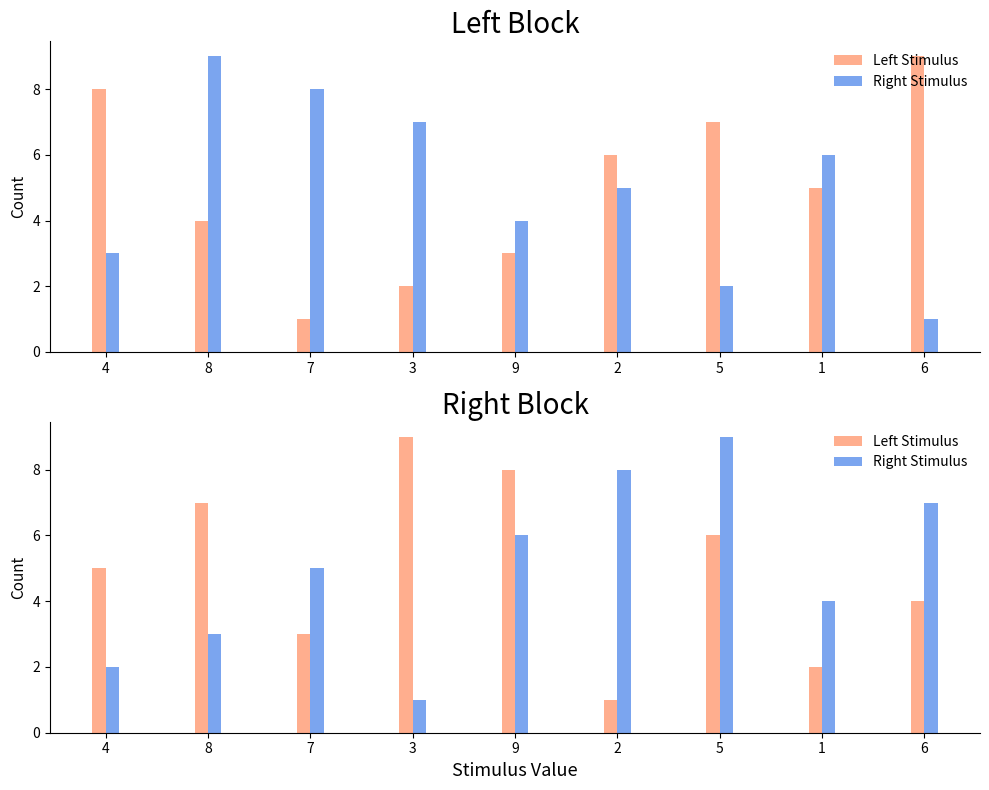

At how many categories does at least one series exceed 5?

9